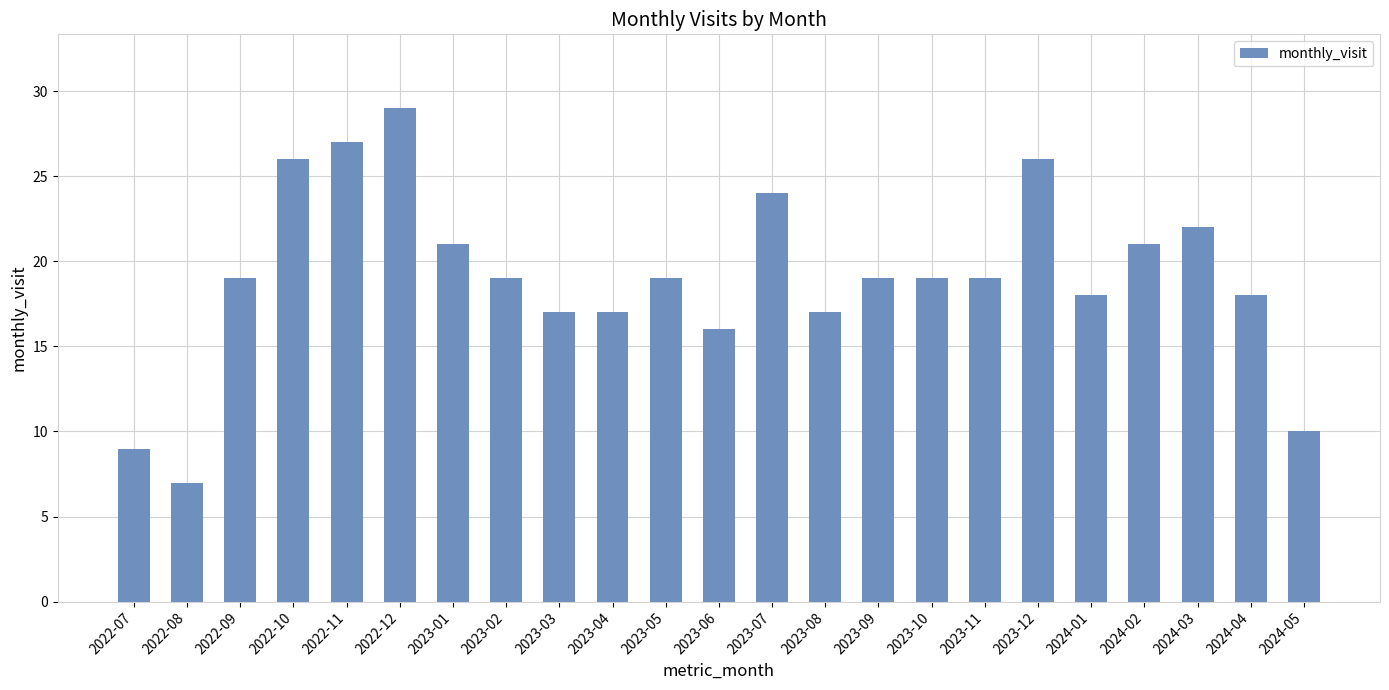

What is the sum of the values at 2023-02 and 2024-03?

41